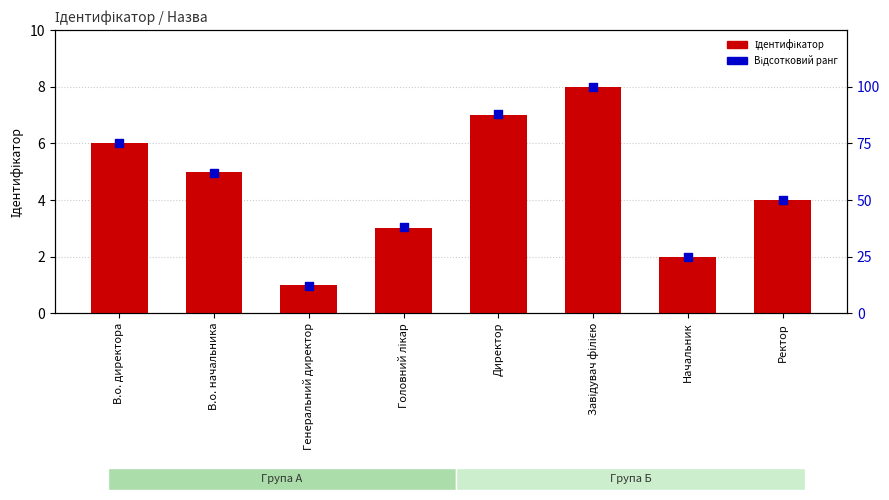

What is the total value across all series at Директор?

95